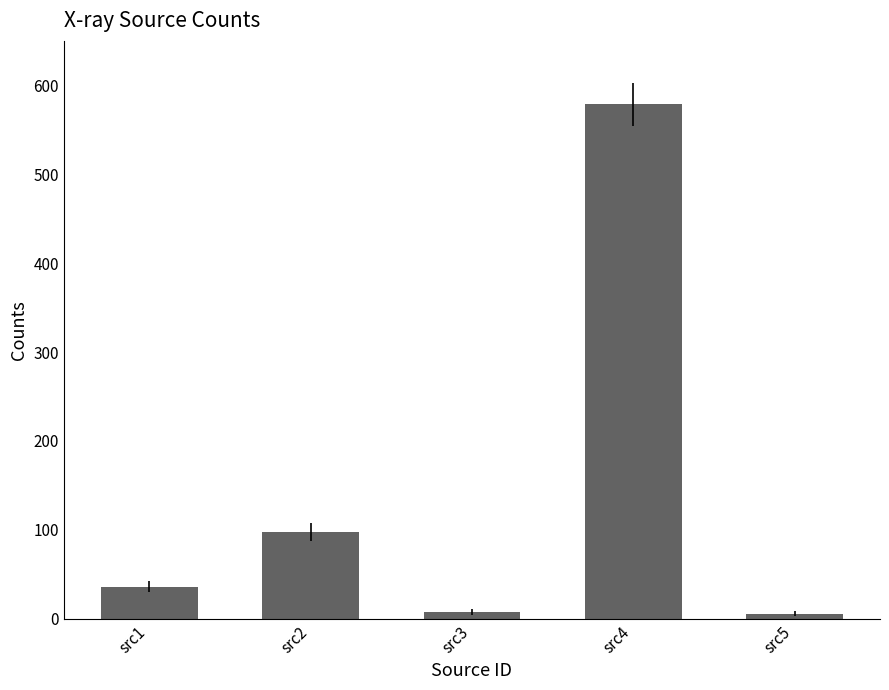

What is the value of the 4th bar from the left?

578.6